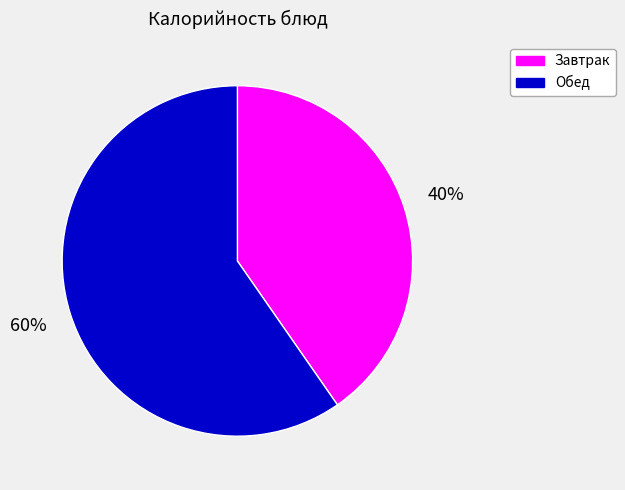

How many slices are in this pie chart?

2